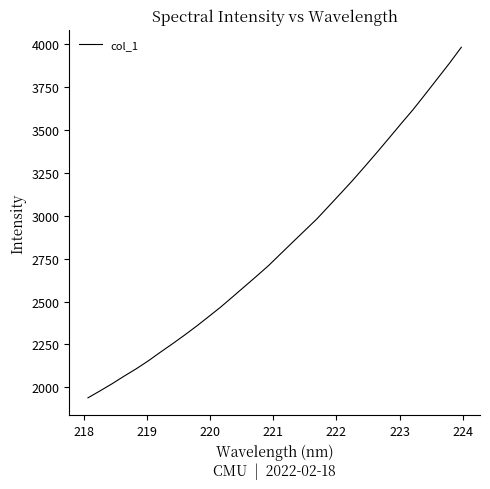

What is the difference between the maximum and minimum values?

2044.8